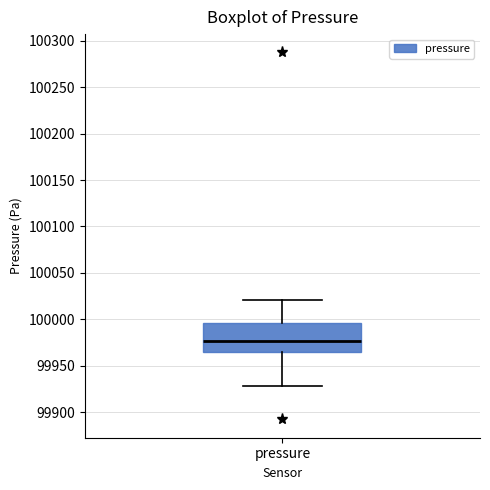

Transcribe this box plot: give where the median line is, the range the box spans, and where the two whiskers end, as read against the y-axis. The values are not printed on the chart, so give them approximately, as read against the axis.

median 99975, box 99965 to 99995, whiskers 99930 to 100020